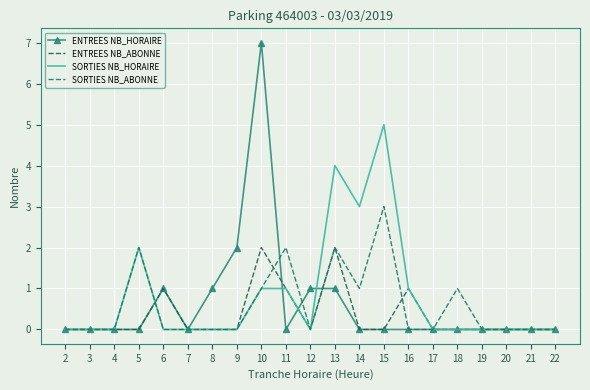

The ENTREES NB_ABONNE series shows 0 at 3. True or false?

True